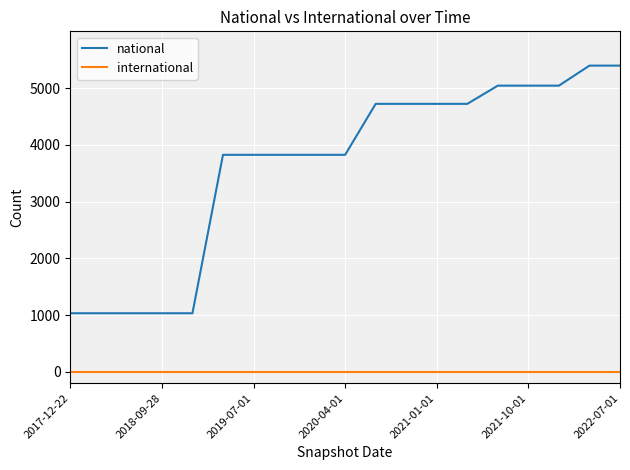

What is the difference between the maximum and minimum values in the national series?

4364